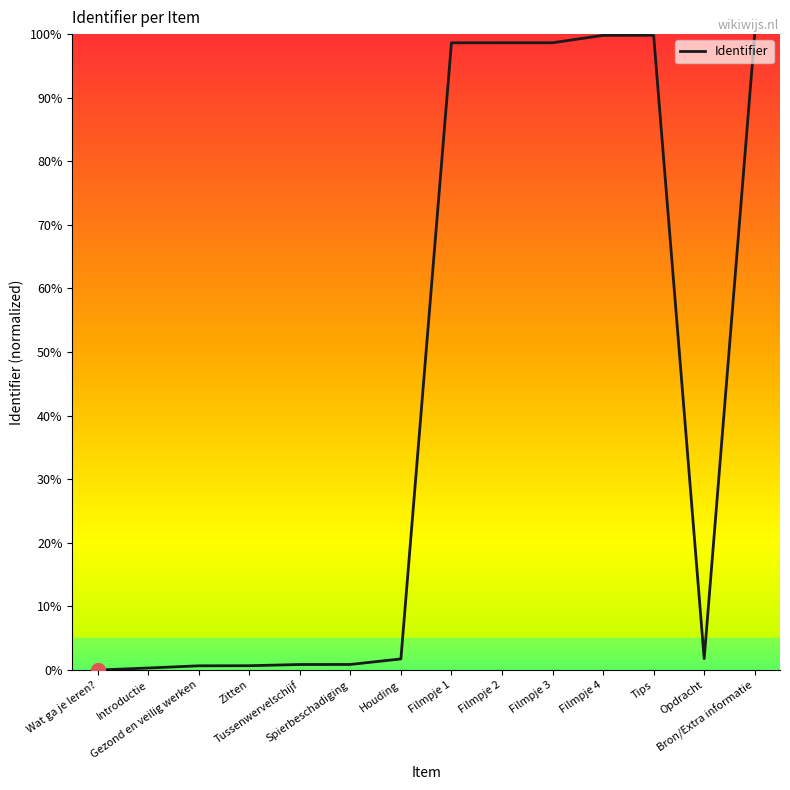

How many categories are shown in the chart?

14